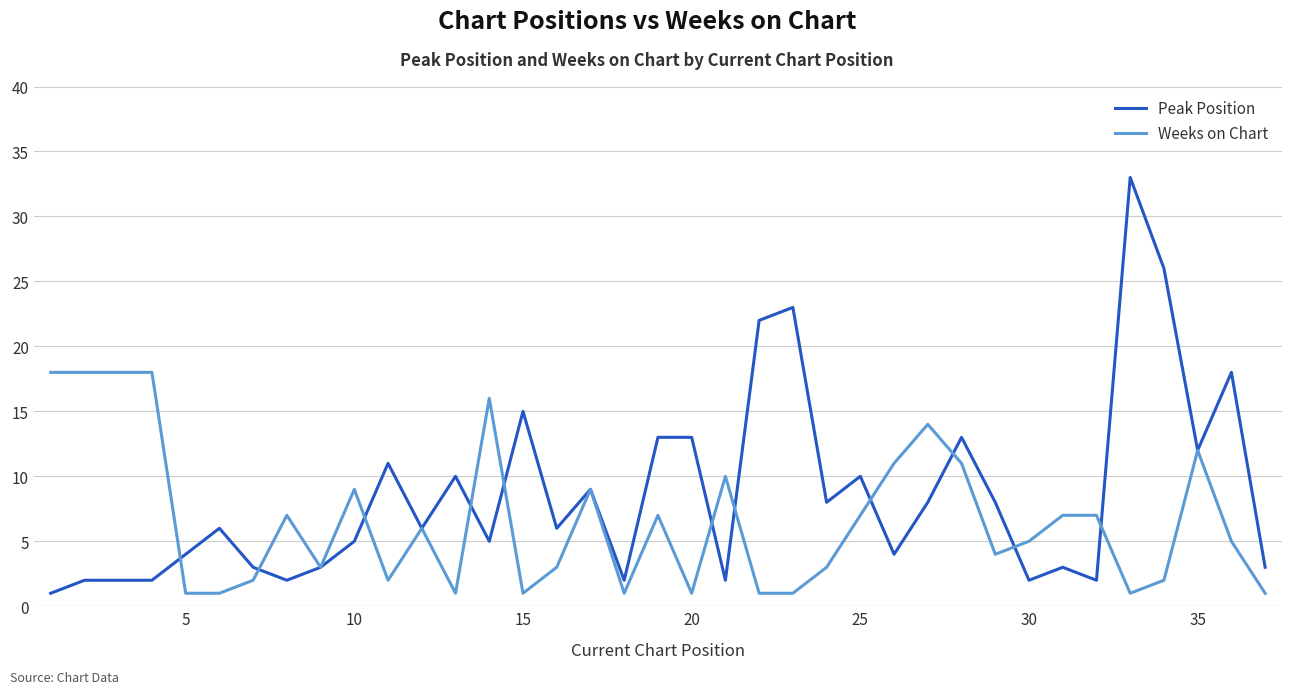

Which series has the largest total across all categories?

Peak Position